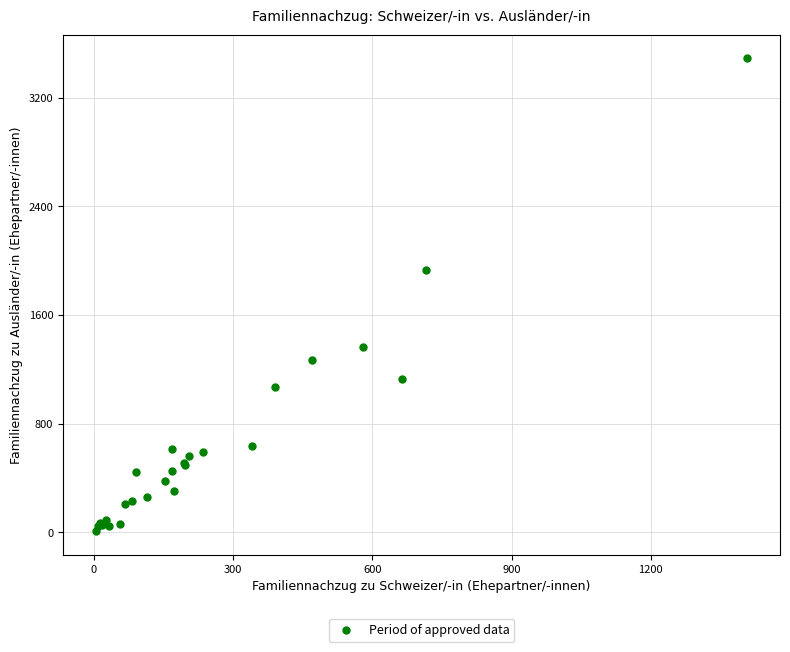

What Y value in the scatter plot is closest to 1751?

1932